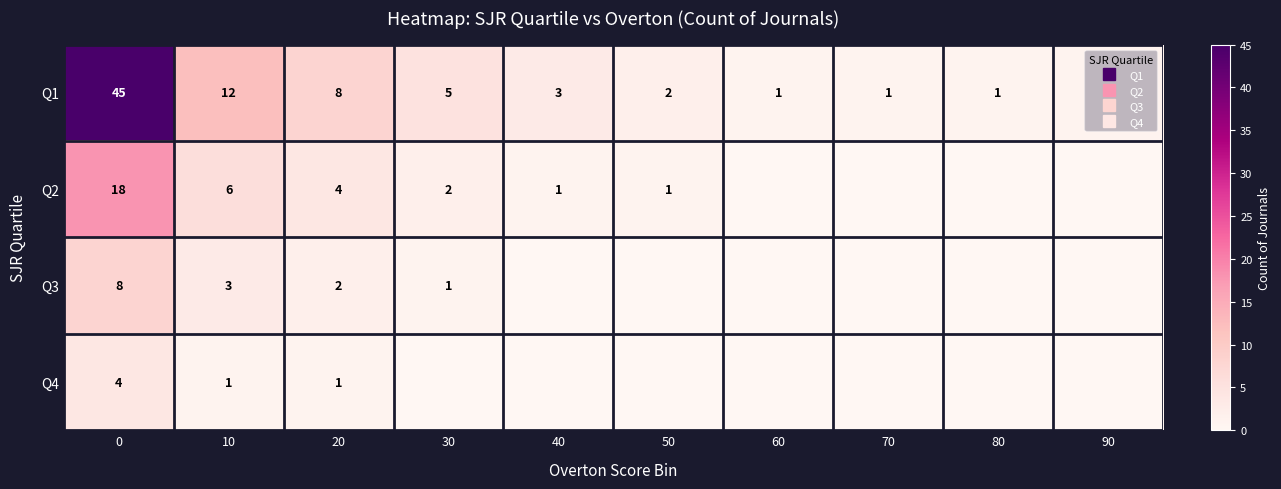

At 20, list the series in order from largest to smallest.

Q1, Q2, Q3, Q4